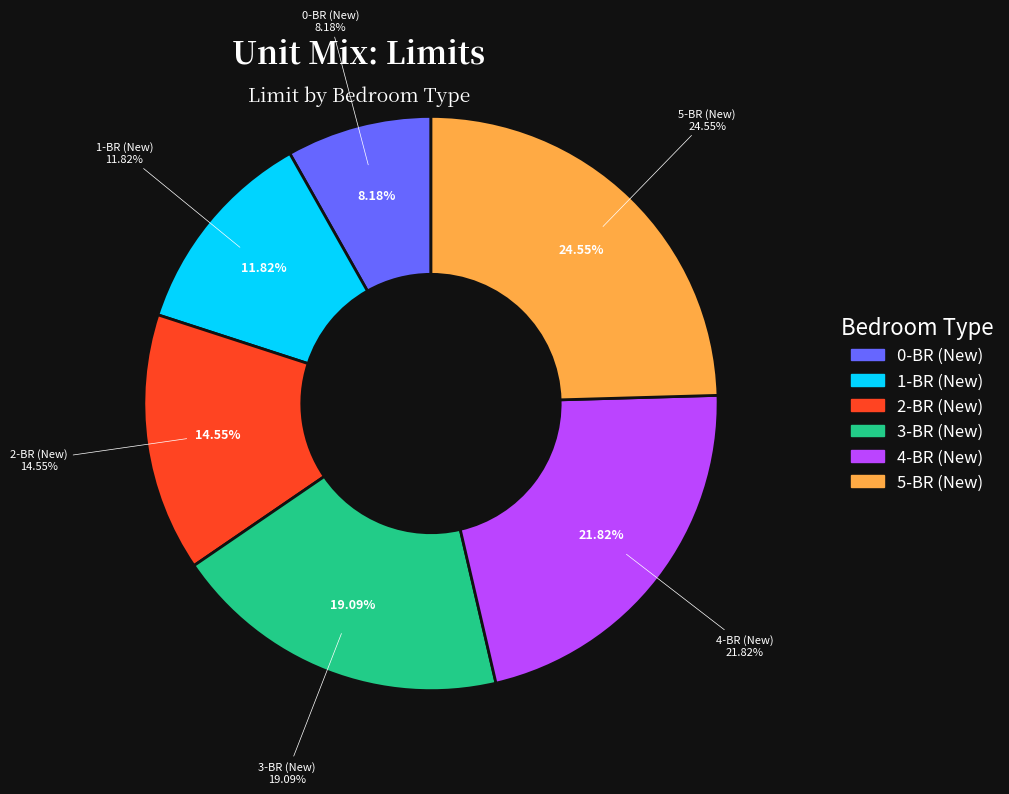

Is it true that 4-BR (New) is 9% of the pie?

False